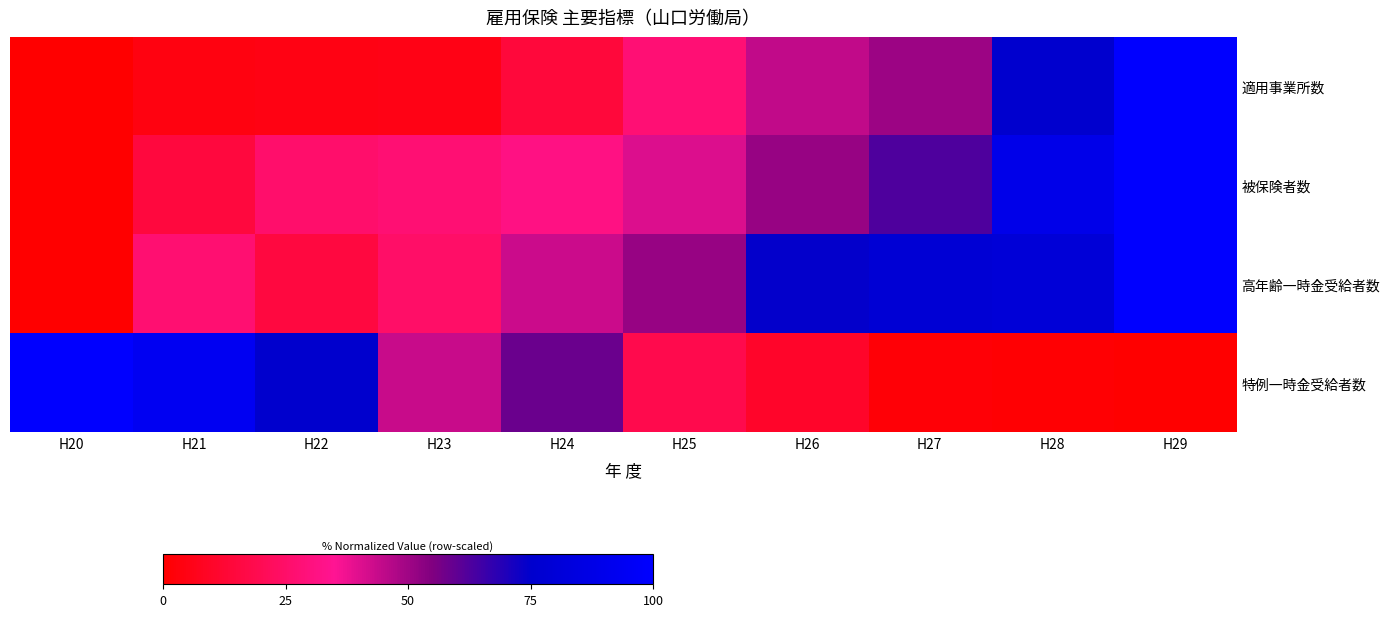

At which category does the chart reach its minimum across all series?

H20